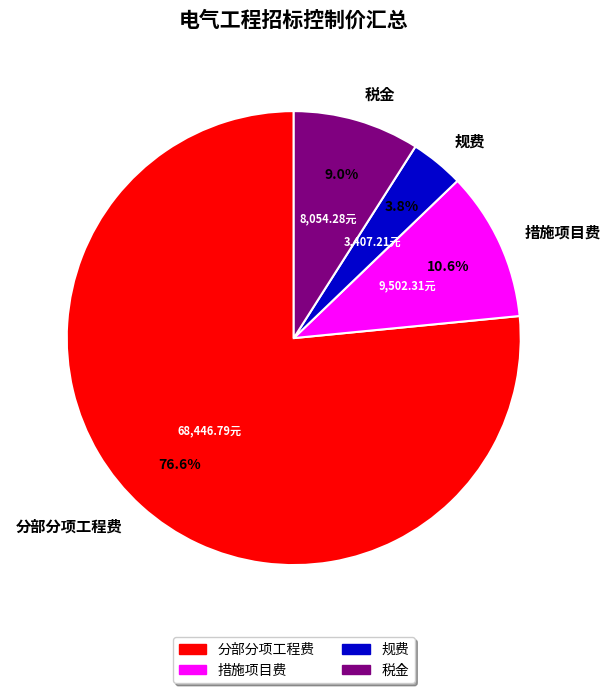

What percentage do 分部分项工程费 and 措施项目费 together represent?

87.2%